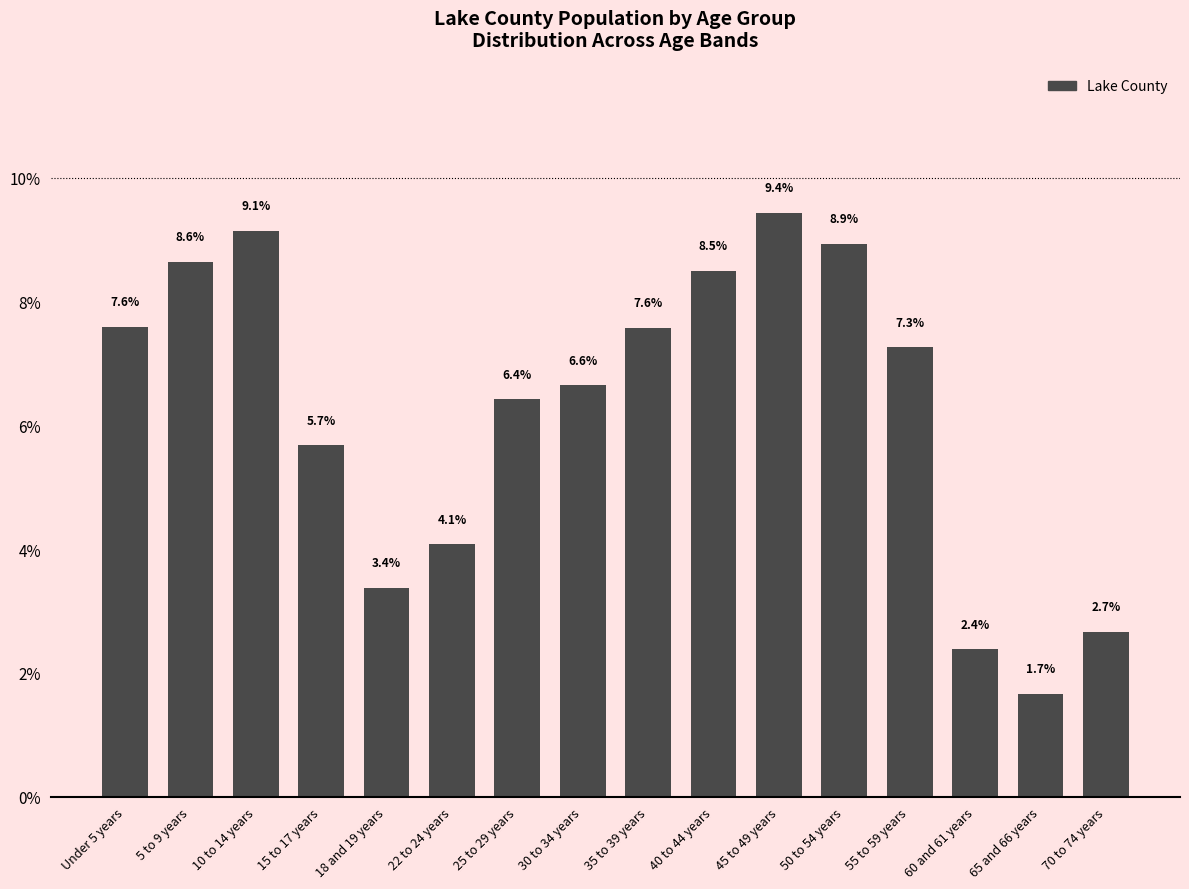

Which label corresponds to the smallest value in the chart?

65 and 66 years